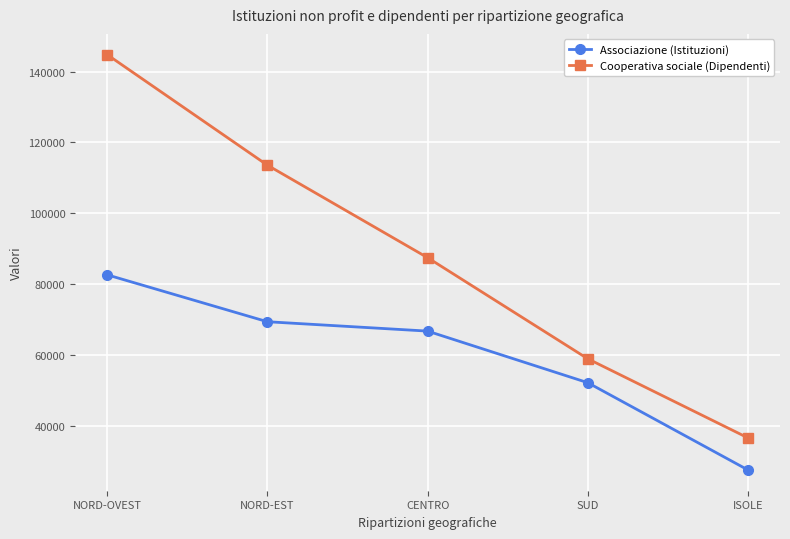

What is the difference between the highest and lowest values at NORD-EST?

44236